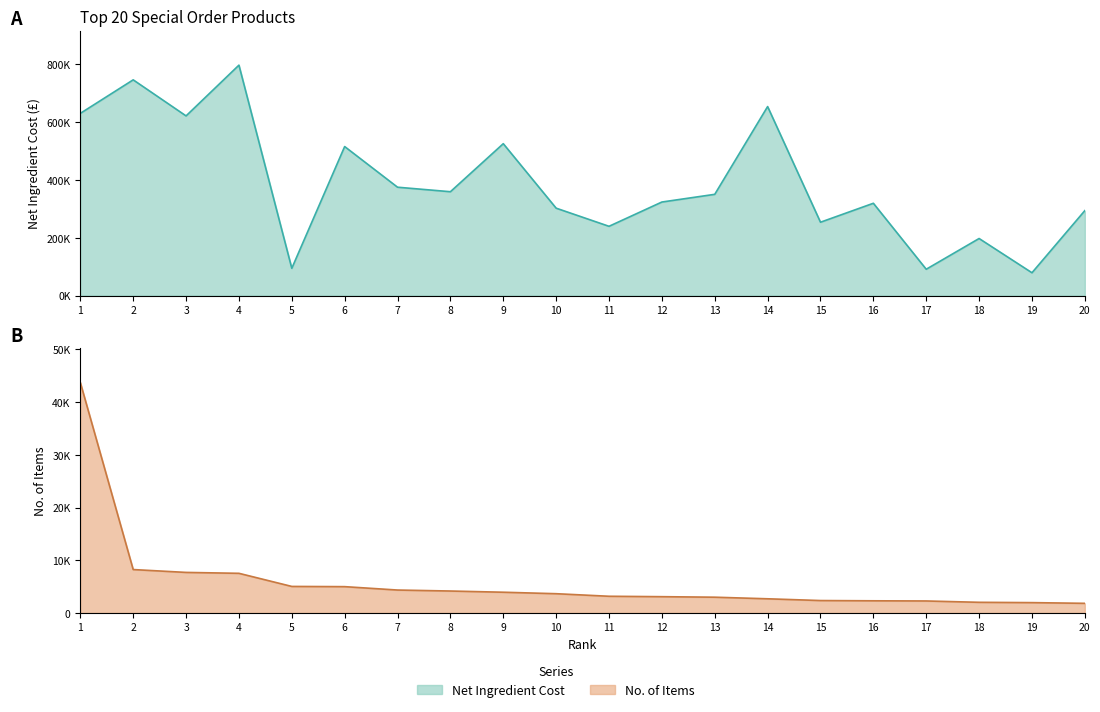

At which label is No. Of Items closest to 22773?

2